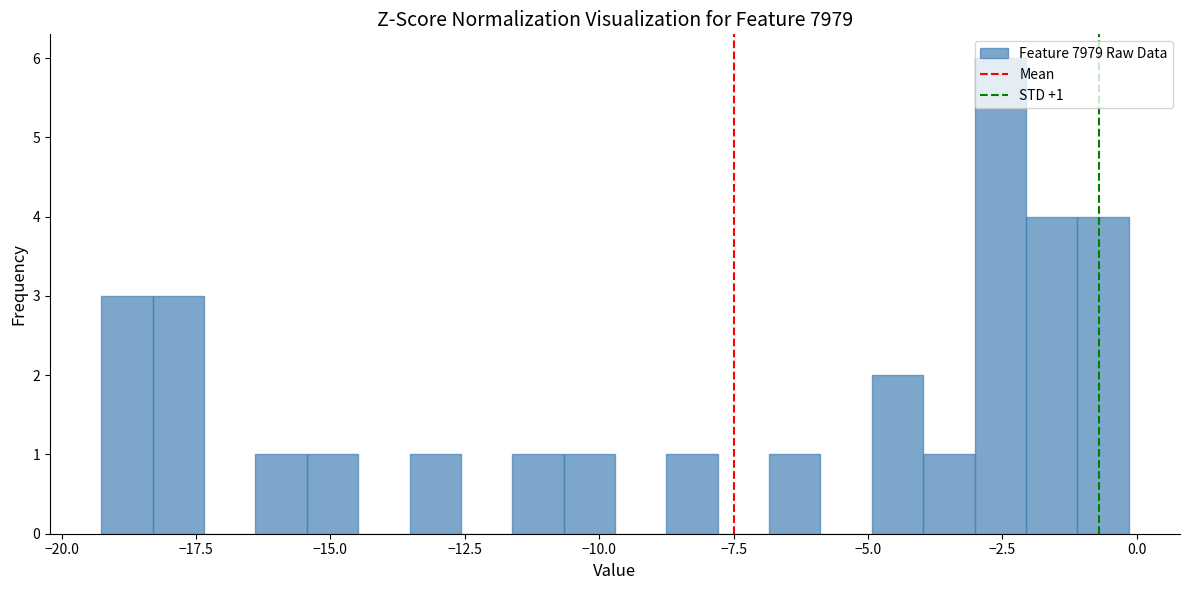

Around what value on the x-axis is the tallest bar? Give the approximate position of its centre, as read against the axis.

-2.5